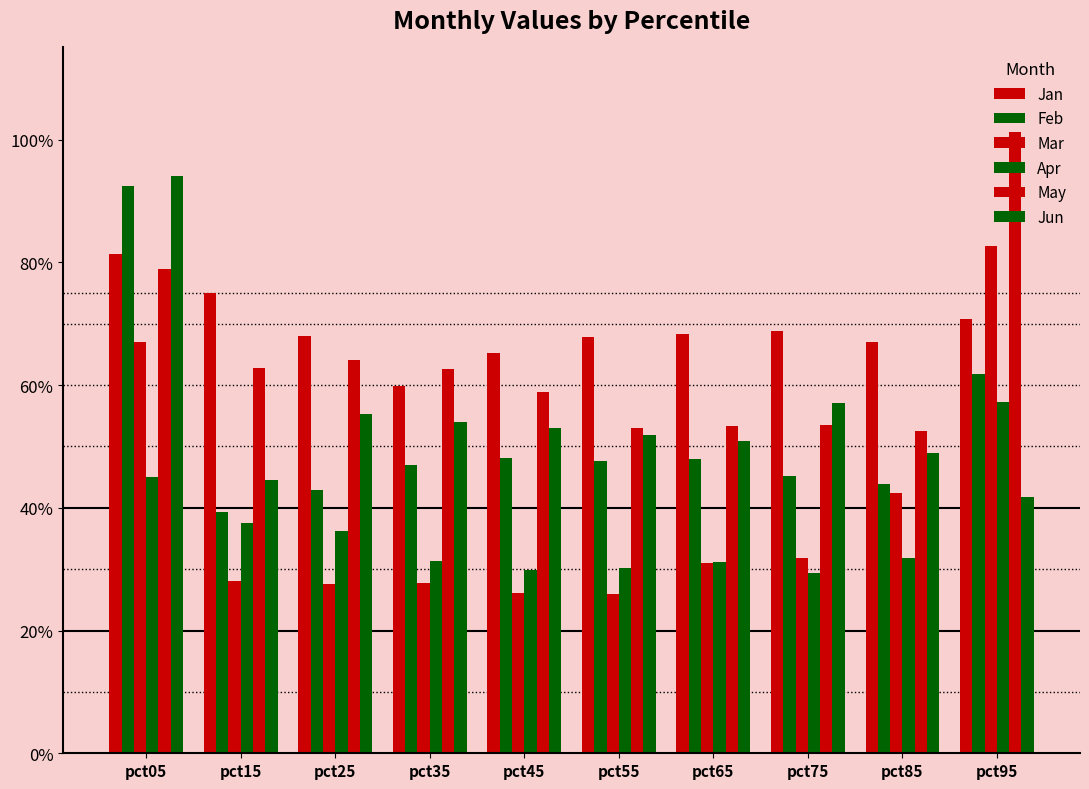

What is the value of the Jun bar at the 6th from the left?

0.5